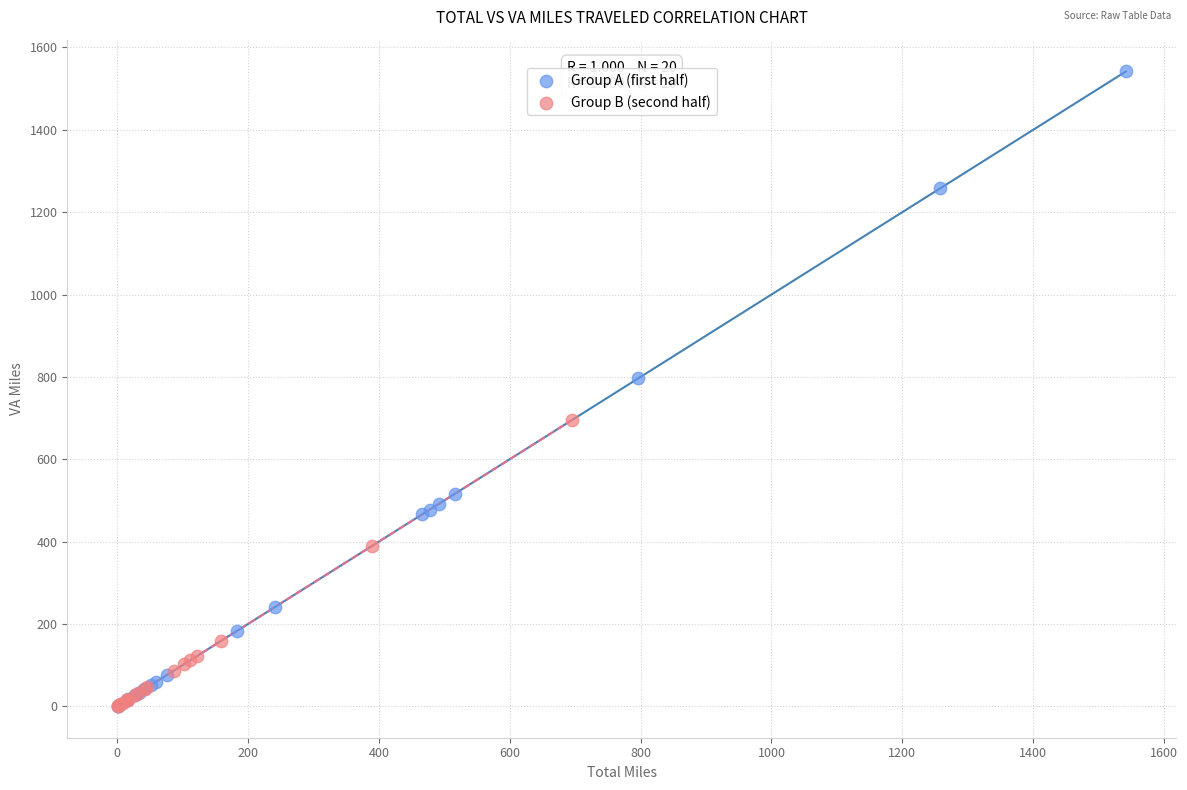

Which series has the widest spread of Y values?

Group A (first half)